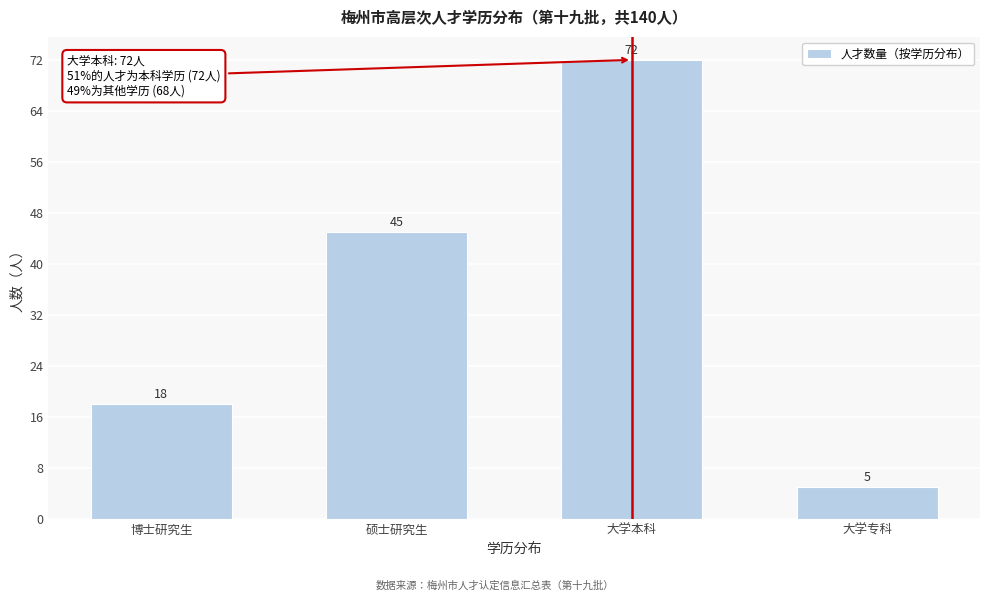

Reading left to right, list all the values displayed in this chart.

博士研究生=18	硕士研究生=45	大学本科=72	大学专科=5